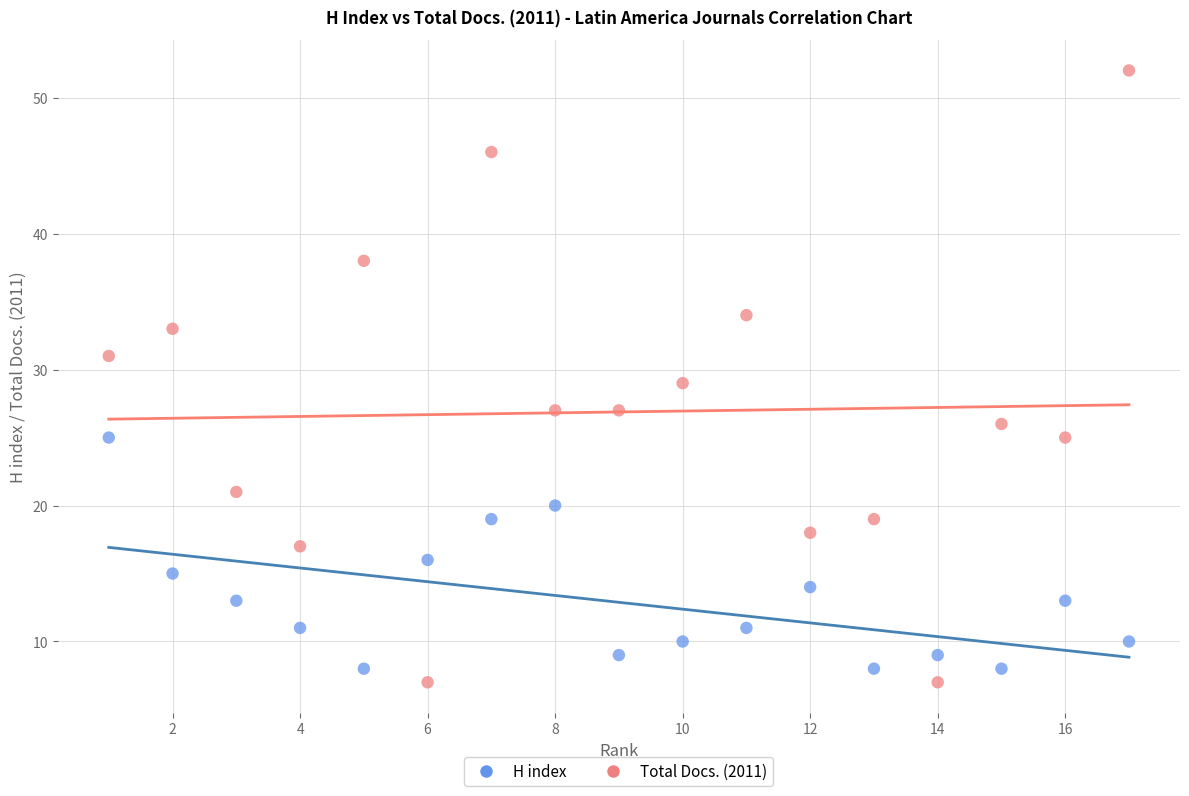

Which series reaches the minimum Y coordinate?

Total Docs. (2011)